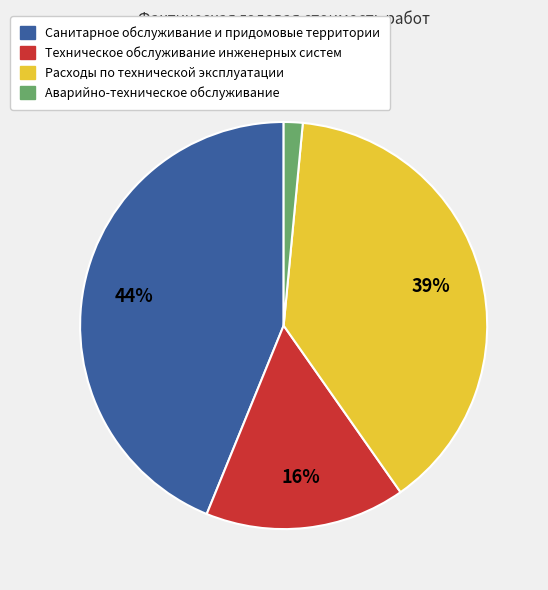

The Расходы по технической эксплуатации slice represents 47% of the pie. True or false?

False